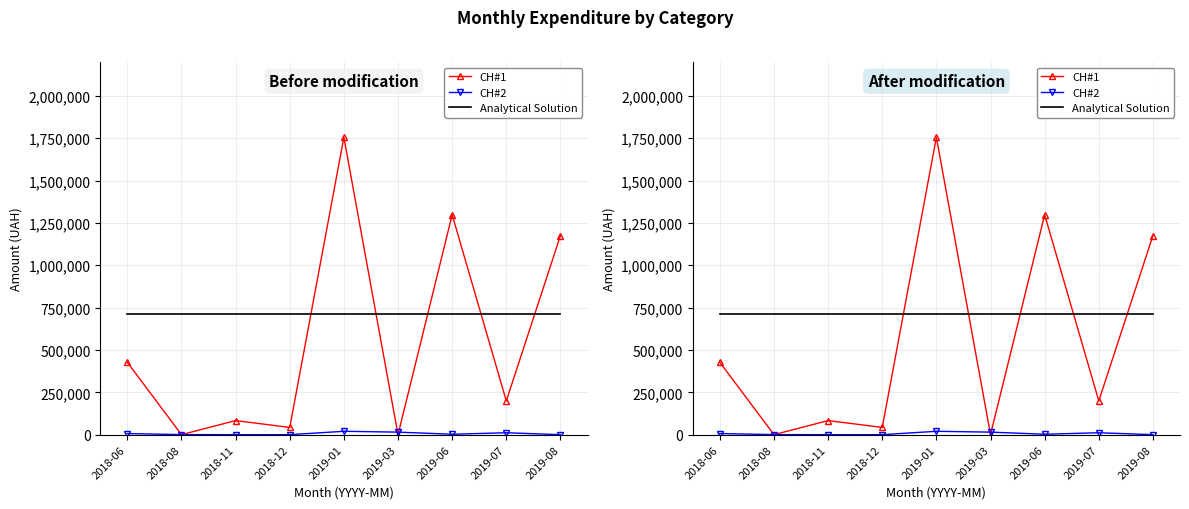

True or false: Analytical Solution has more than 1 interior local peaks.

False